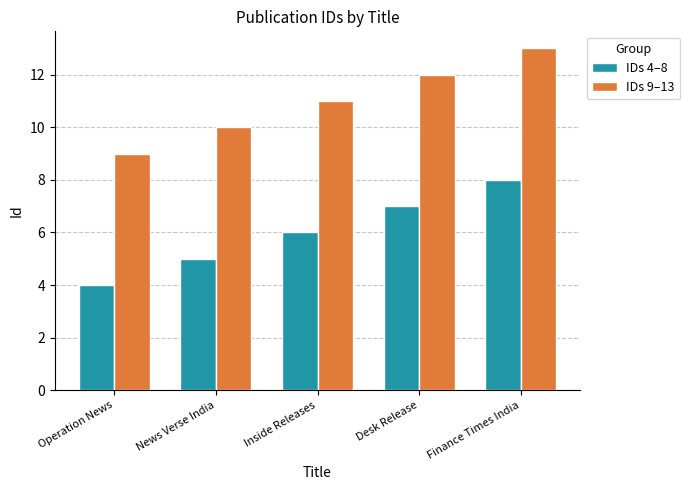

Is the value of IDs 9–13 at Inside Releases greater than the value of IDs 4–8 at Operation News?

Yes